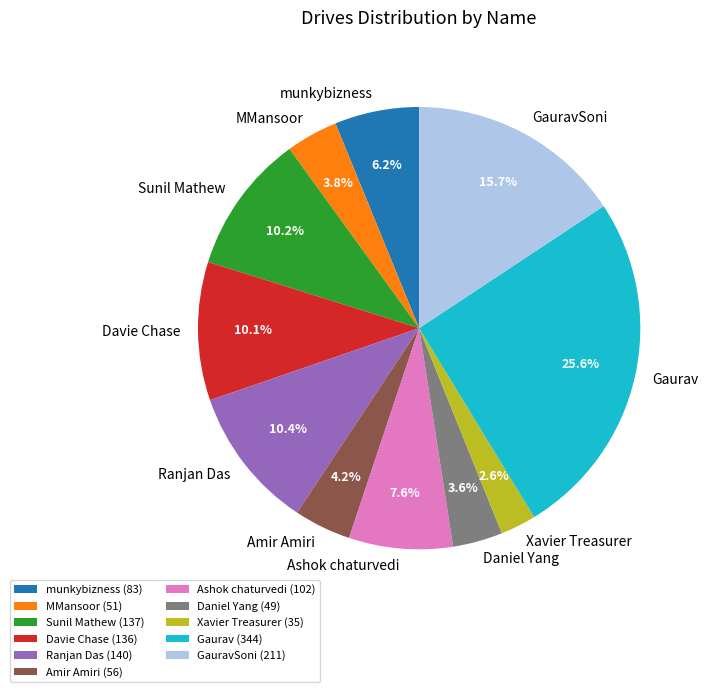

What percentage is the Amir Amiri slice, to the nearest percent?

4%